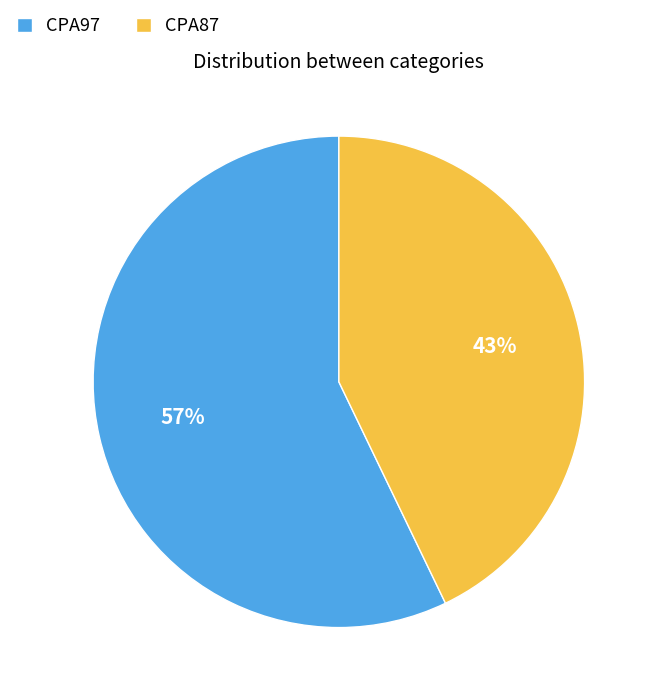

What is the largest slice in the pie chart?

CPA97